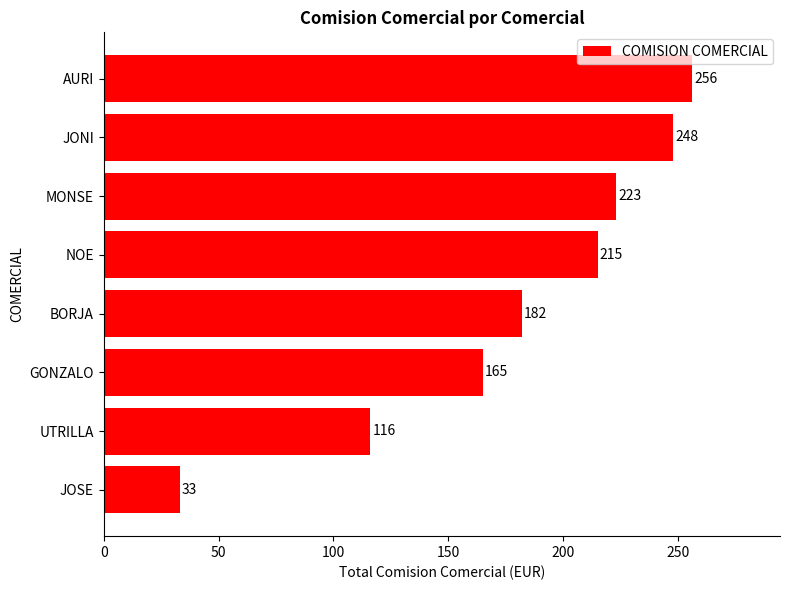

Reading top to bottom, extract all data points from this chart.

AURI=256	JONI=248	MONSE=223	NOE=215	BORJA=182	GONZALO=165	UTRILLA=116	JOSE=33